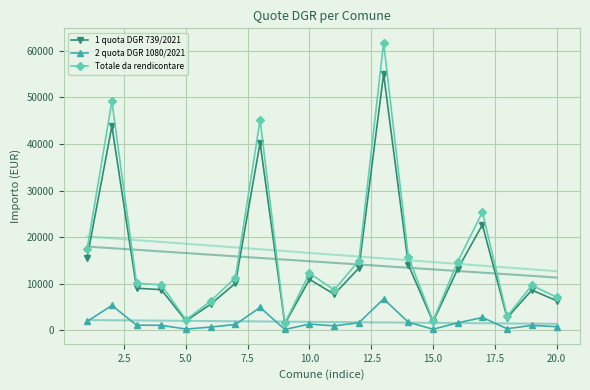

Is the value of 2 quota DGR 1080/2021 at 5.0 greater than the value of 1 quota DGR 739/2021 at 20.0?

No